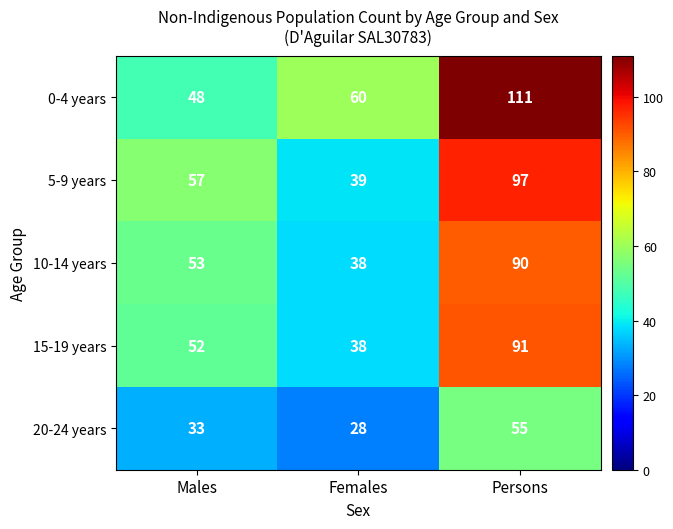

What is the difference between the highest and lowest values at Persons?

56